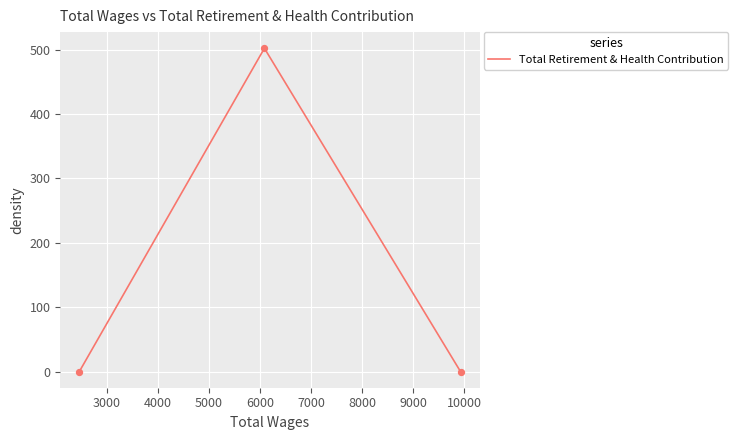

What is the greatest value displayed?

502